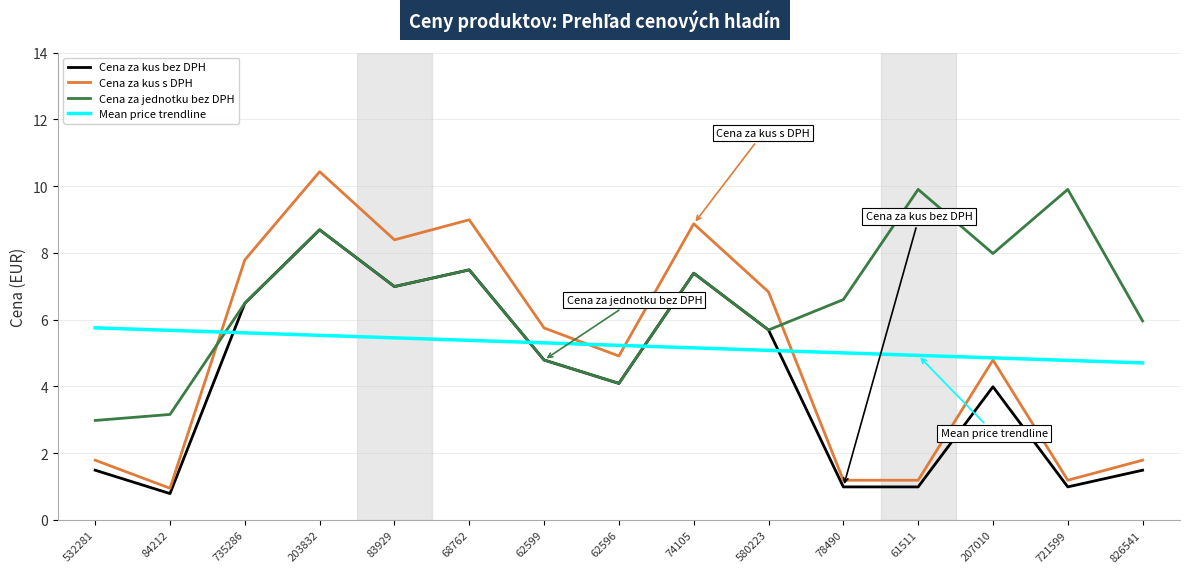

In Cena za jednotku bez DPH, how many points are higher than both neighbors (excluding endpoints)?

5